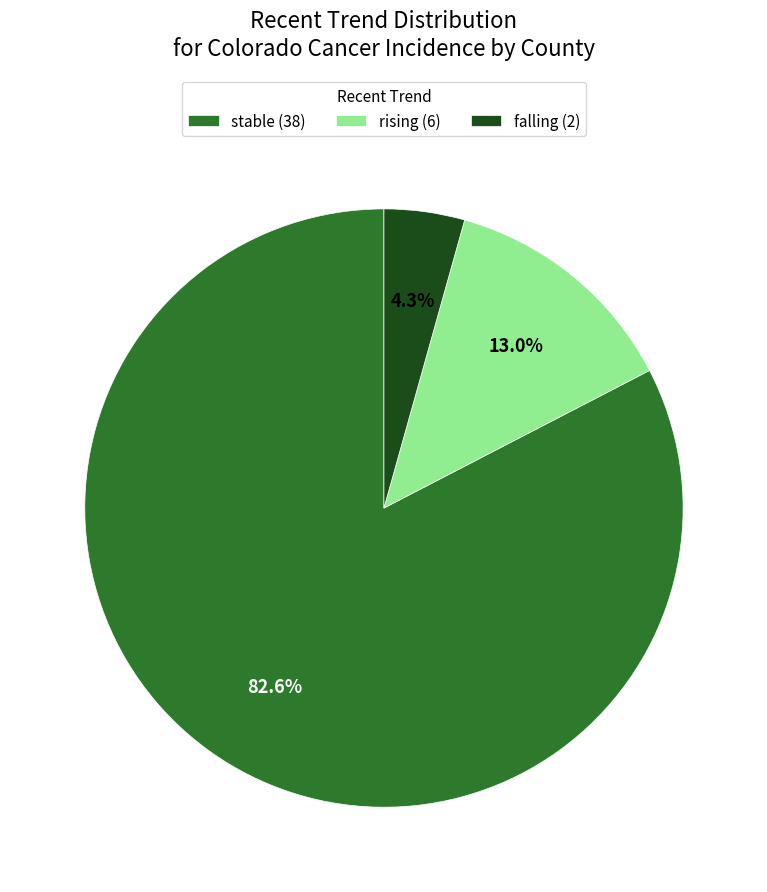

How much of the chart is everything except falling?

95.7%